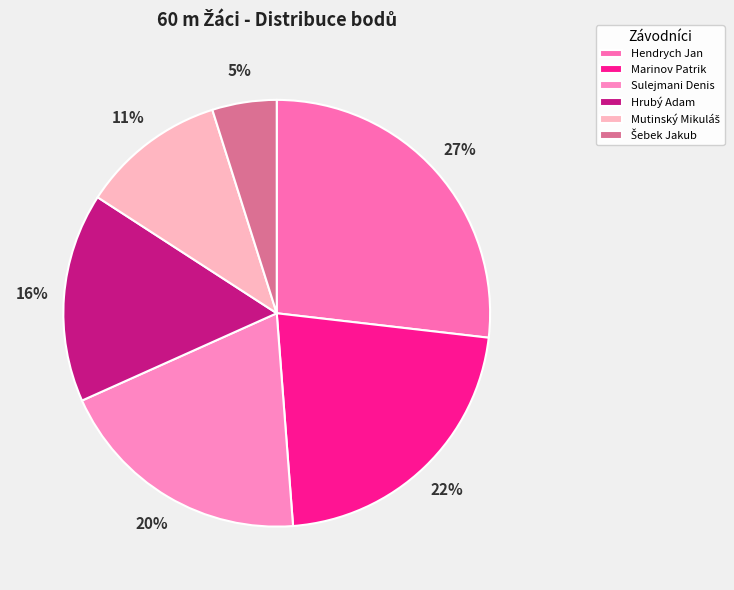

How many slices are in this pie chart?

6